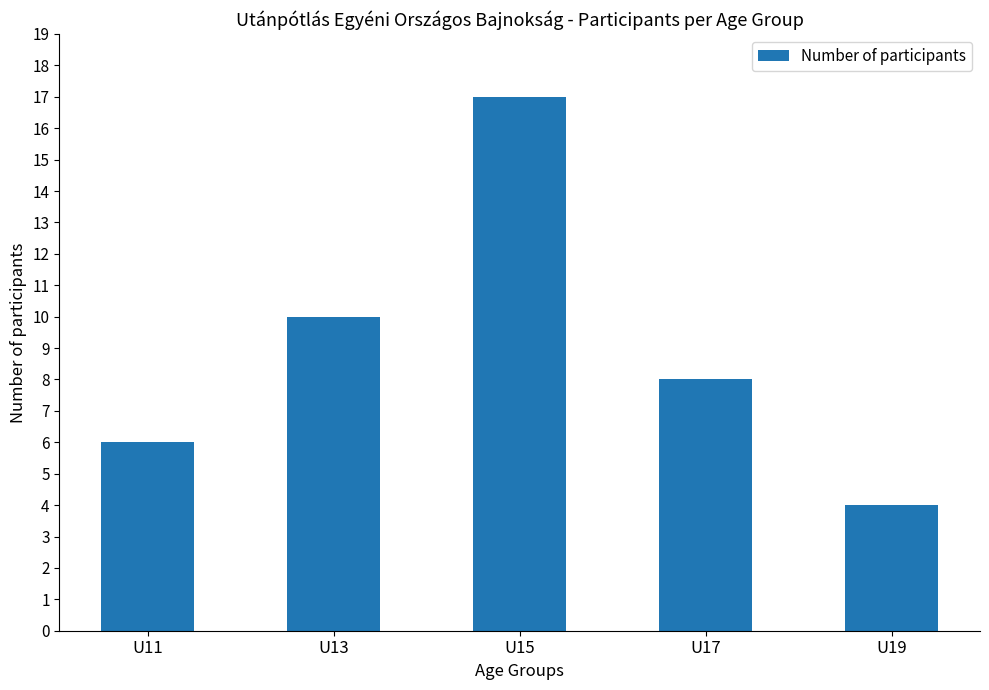

What is the value of the 4th bar from the left?

8